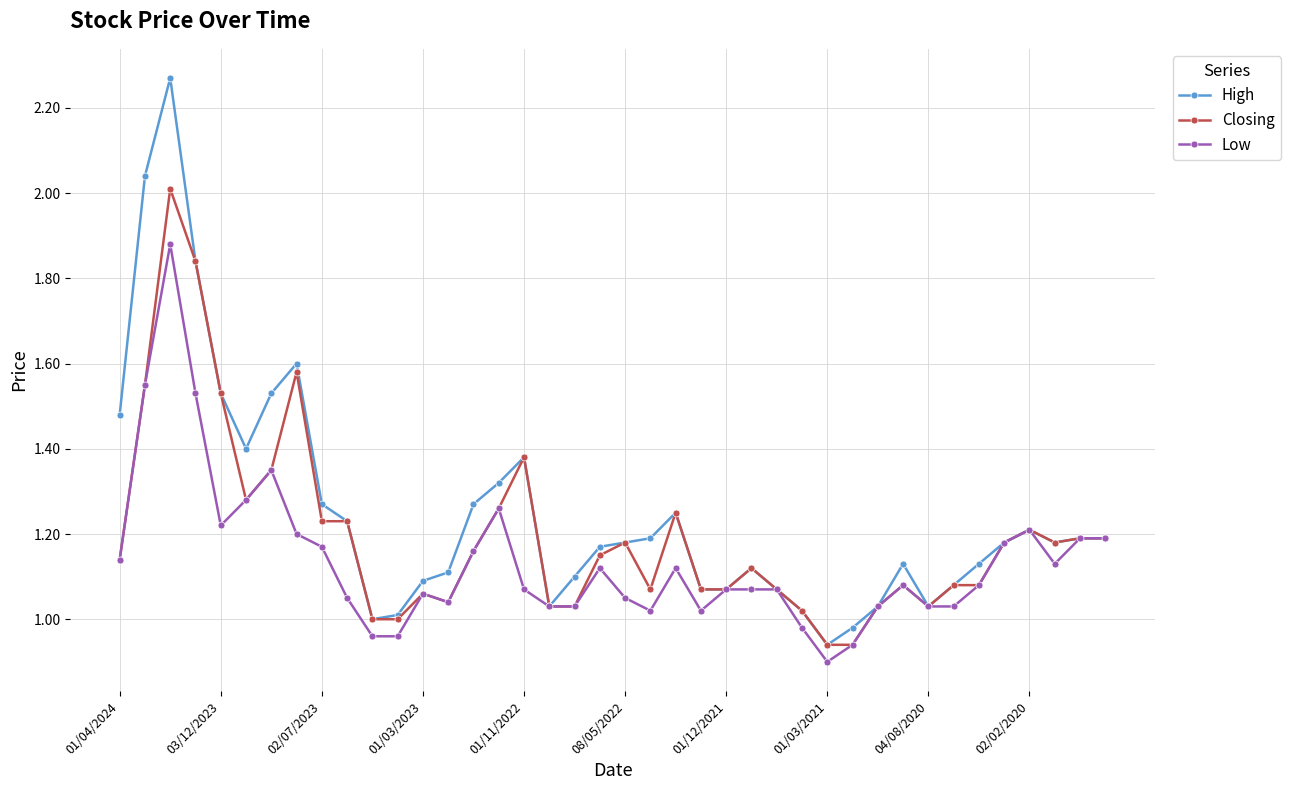

Which series has the largest range (max minus min)?

High